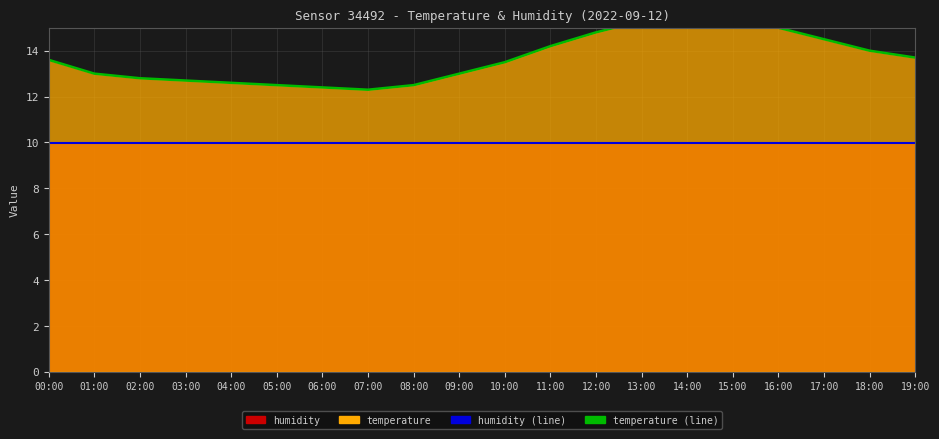

True or false: temperature (line) has more than 0 points higher than both neighbors.

True